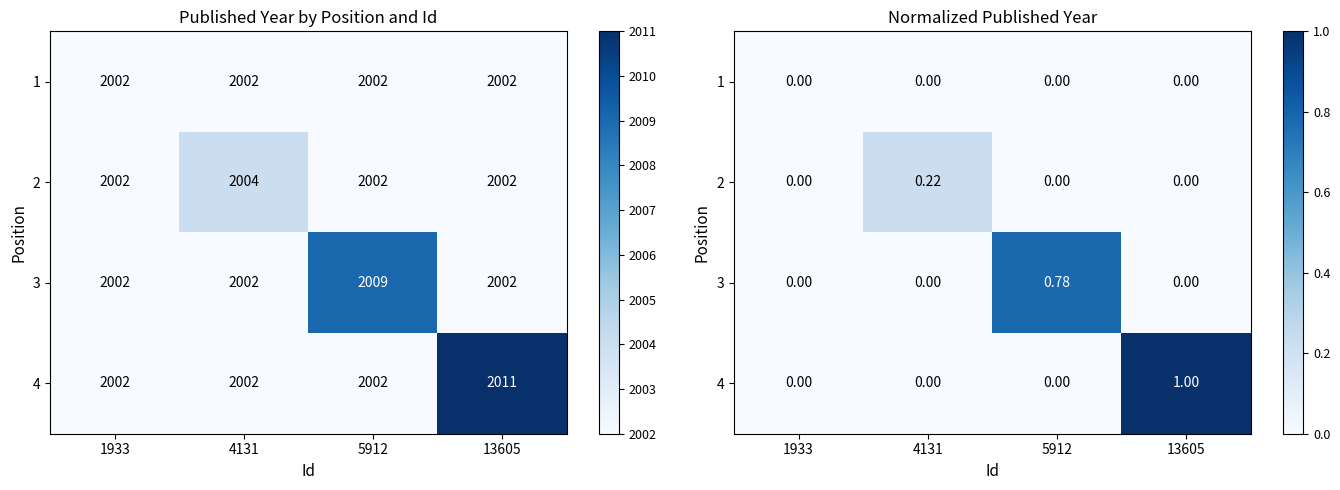

What is the total value across all series at 5912?

0.8